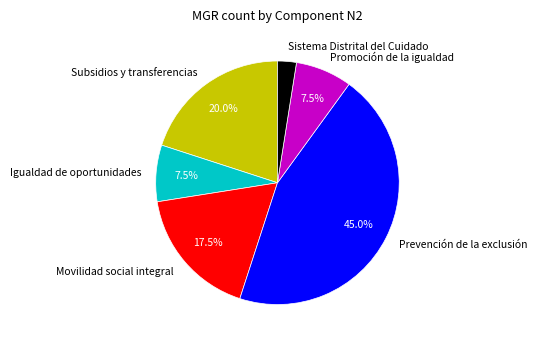

Does Sistema Distrital del Cuidado represent more than half of the total?

No